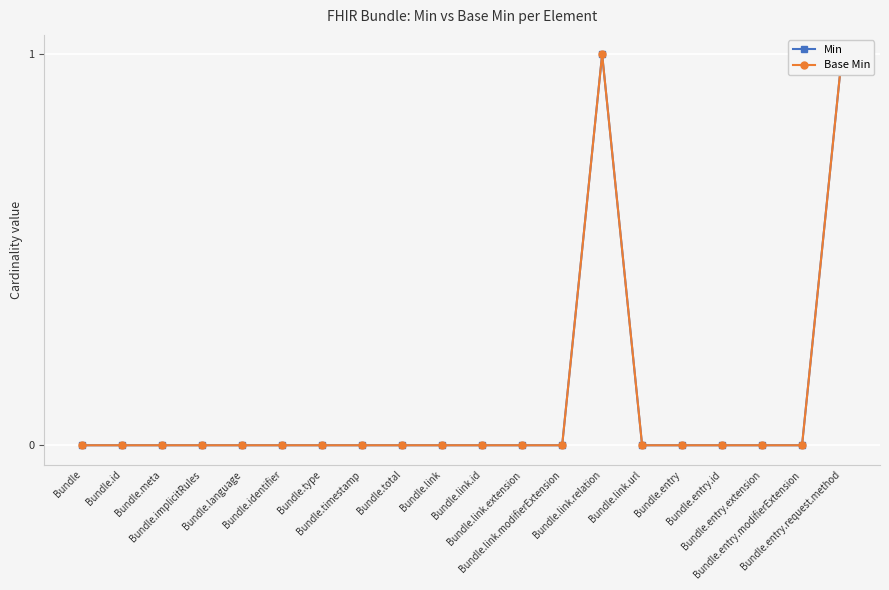

True or false: Base Min and Min cross at least once.

False